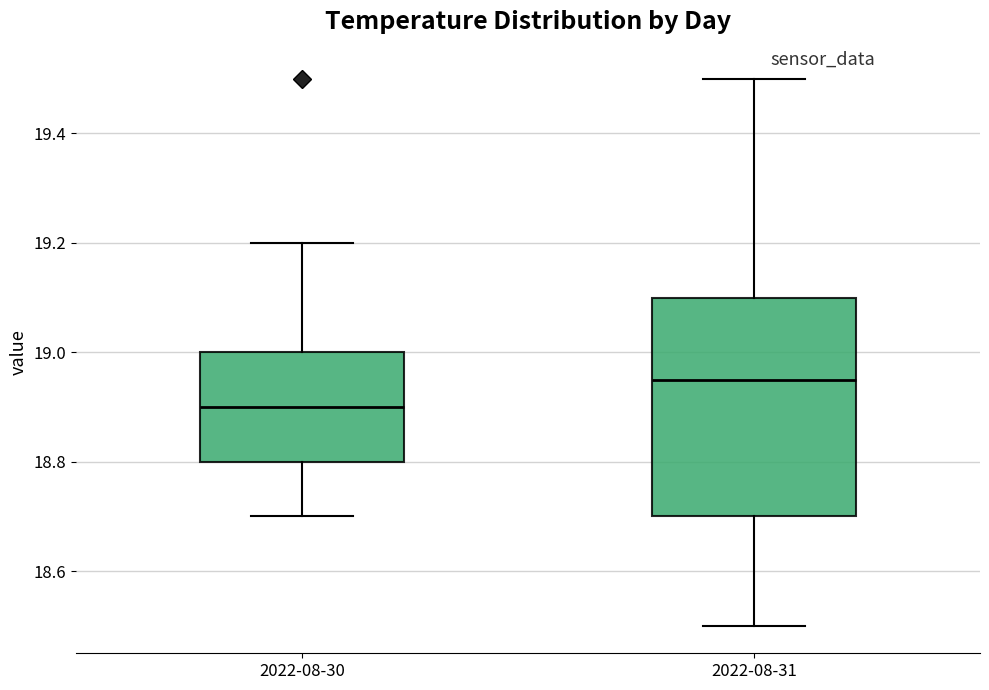

Which box is the tallest, from its lower edge to its upper edge?

2022-08-31